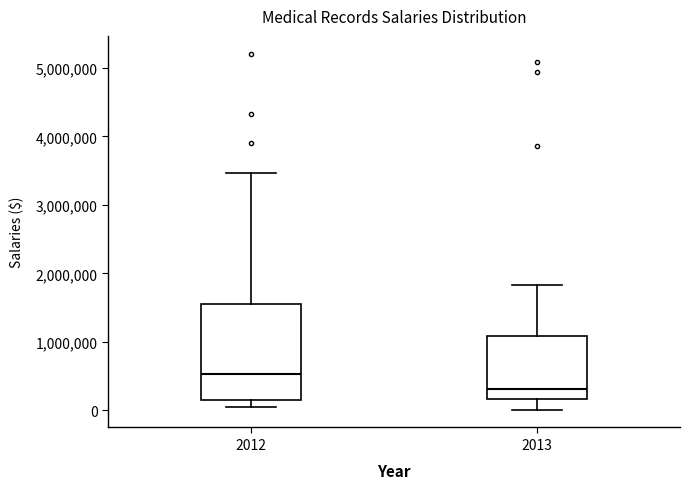

Reading left to right, read every box against the y-axis: the position of its median line, the range the box covers, and the ends of its whiskers. The values are not printed on the chart, so give them approximately, as read against the axis.

2012: median 500000, box 200000 to 1600000, whiskers 100000 to 3500000
2013: median 300000, box 200000 to 1100000, whiskers 0 to 1800000